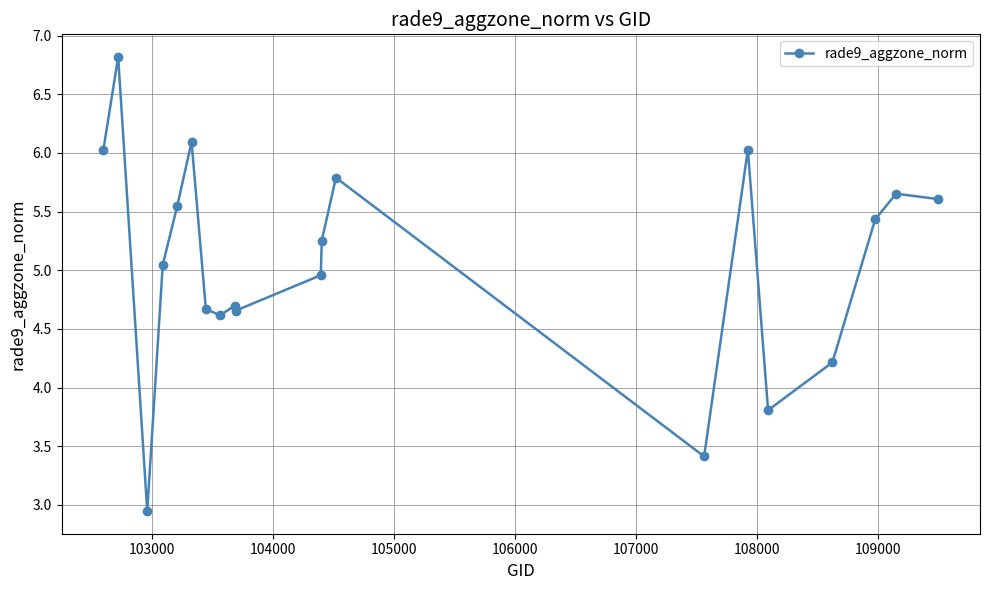

How many data points are less than 5?

9